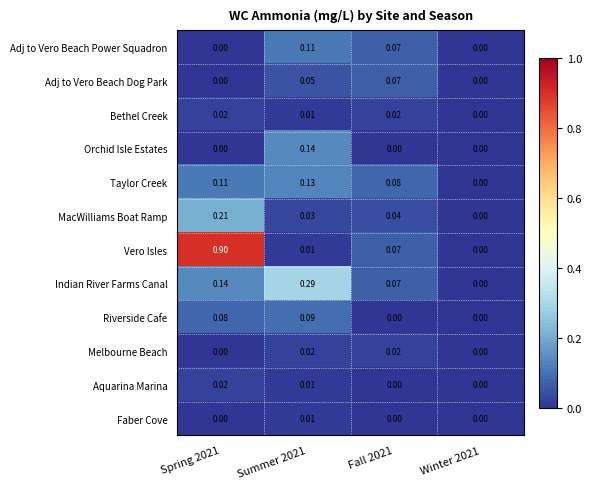

Which series has the largest range (max minus min)?

Vero Isles